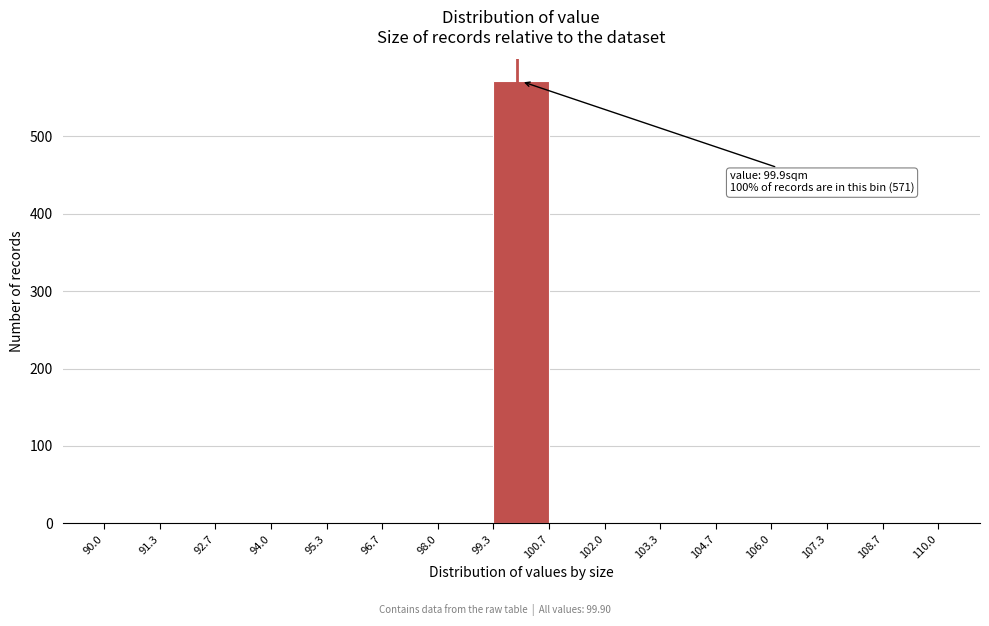

Over which range of the x-axis is the bar tallest?

99.3 to 100.7